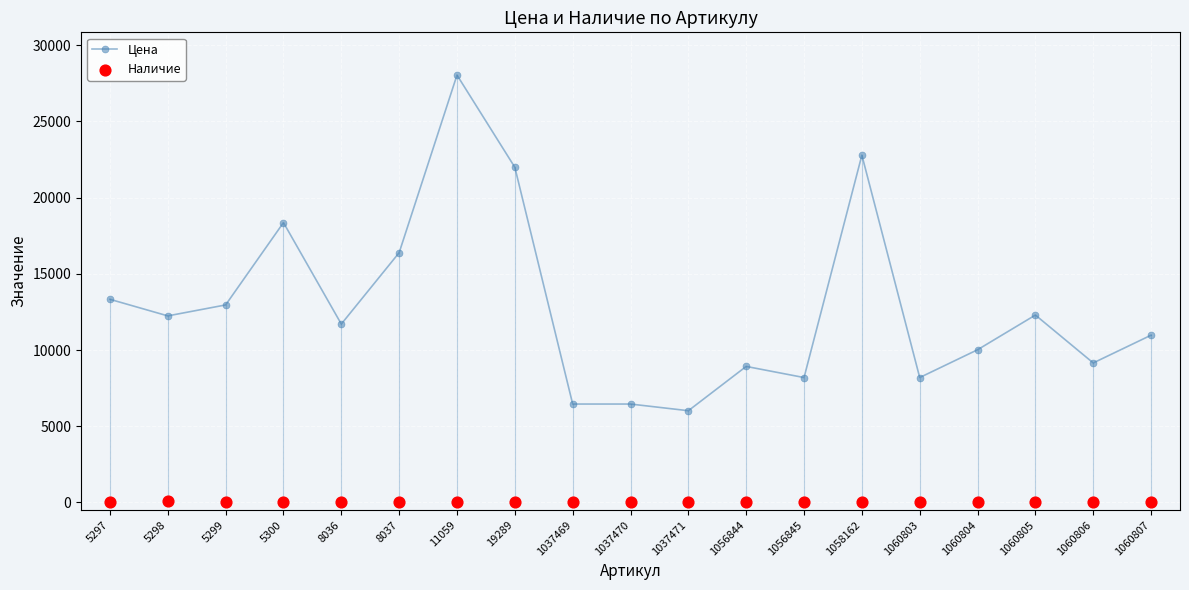

At how many categories does at least one series exceed 7368?

16